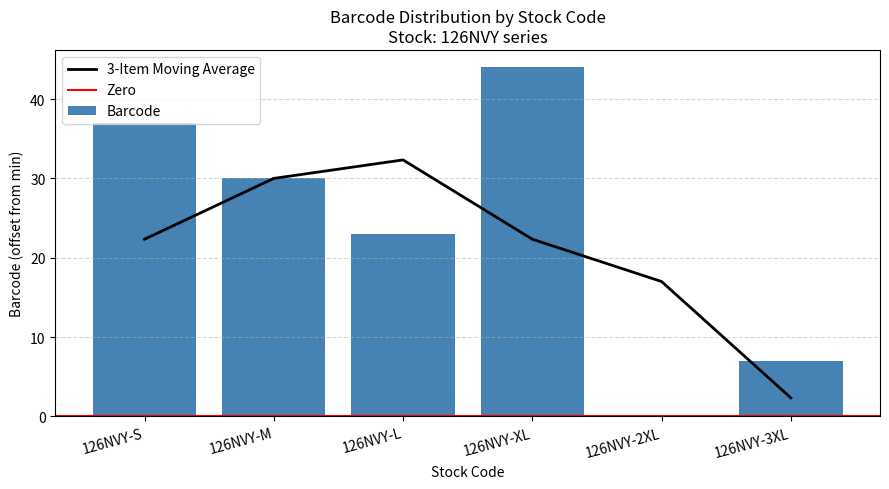

Rank the categories by value from highest to lowest.

126NVY-XL, 126NVY-S, 126NVY-M, 126NVY-L, 126NVY-3XL, 126NVY-2XL